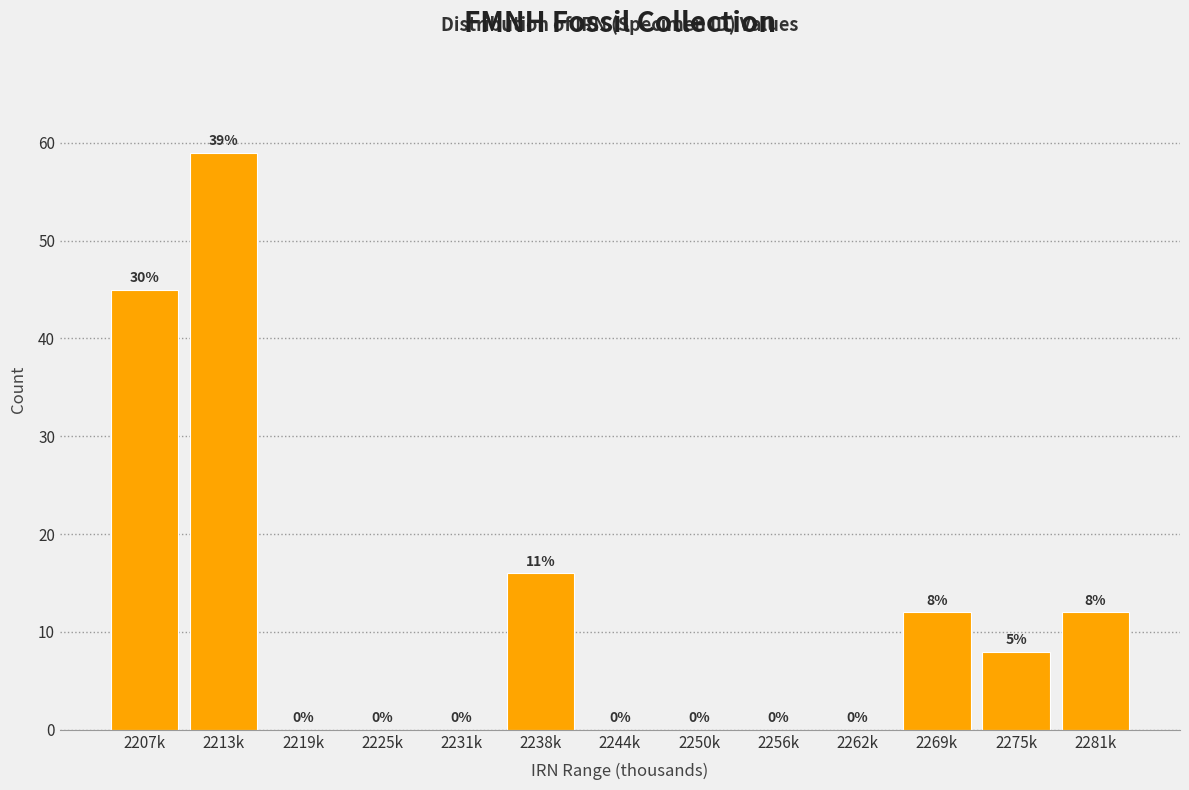

Reading left to right, list all the values displayed in this chart.

2207k=45	2213k=59	2219k=0	2225k=0	2231k=0	2238k=16	2244k=0	2250k=0	2256k=0	2262k=0	2269k=12	2275k=8	2281k=12